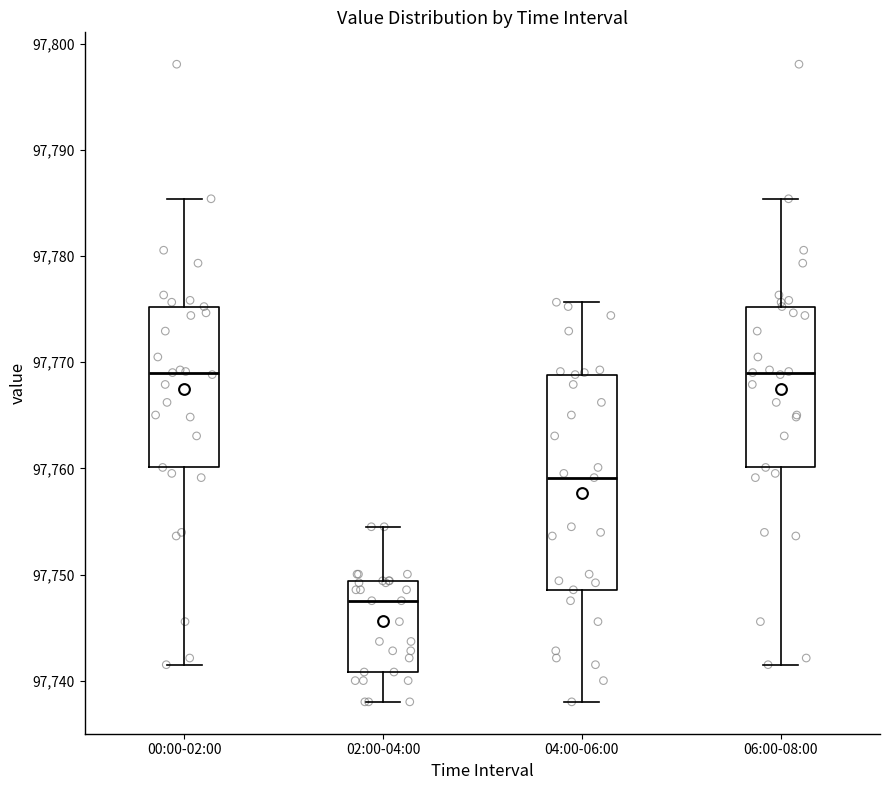

Which box's median line is the lowest?

02:00-04:00